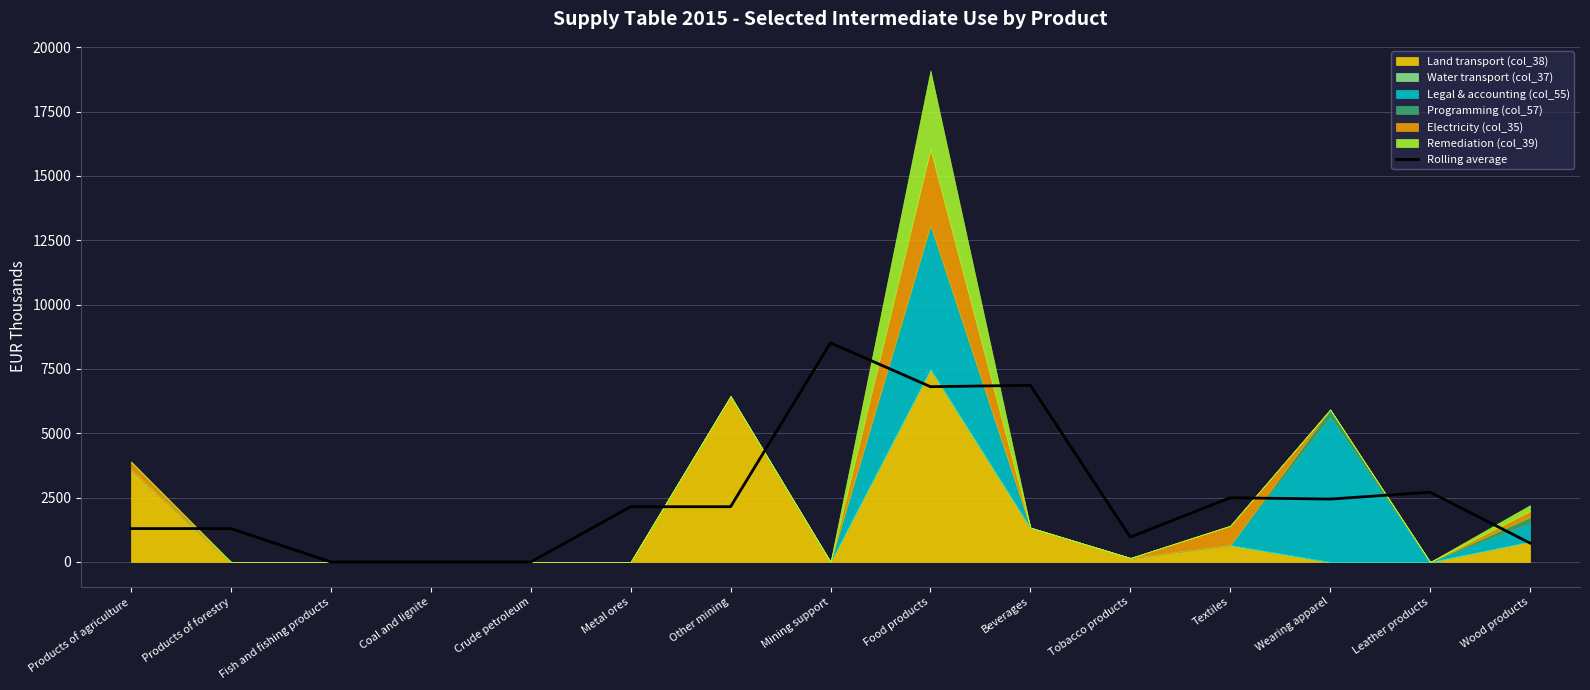

The chart shows a value of 6865.3 at Beverages. True or false?

True